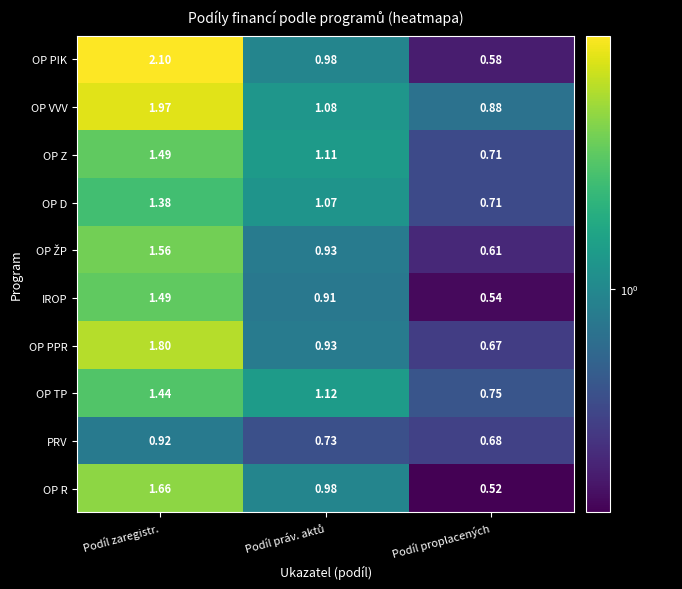

At which label does OP Z reach its minimum?

Podíl proplacených